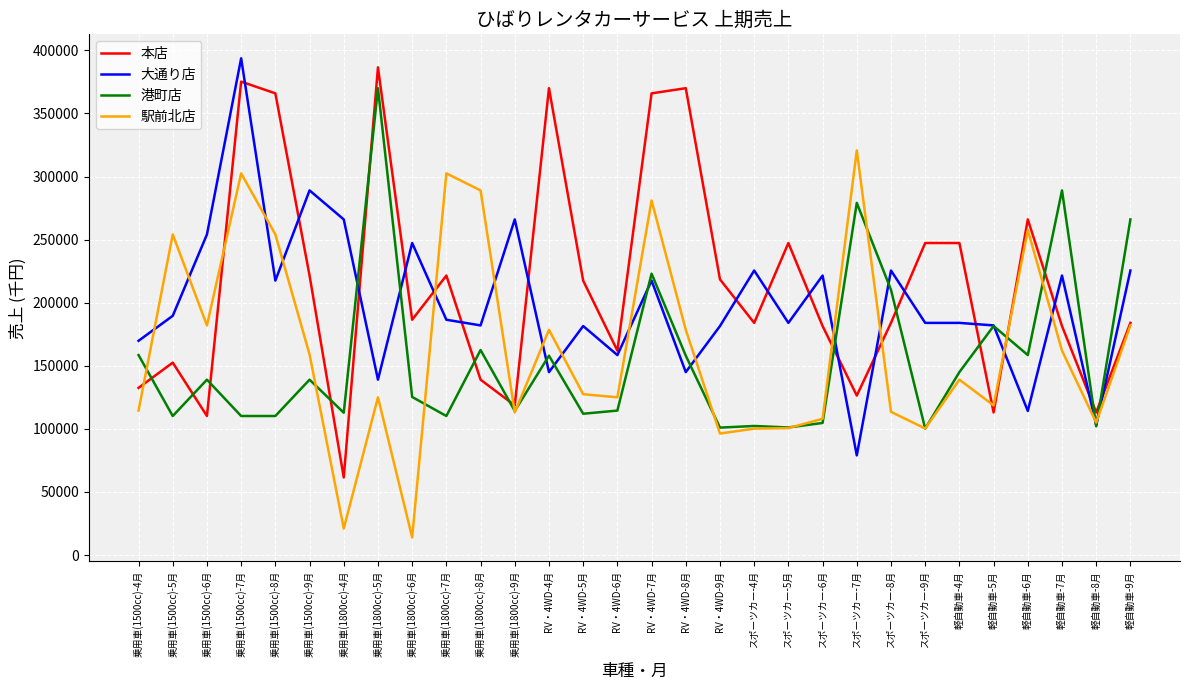

Where does the 本店 series first go above 186500?

乗用車(1500cc)-7月